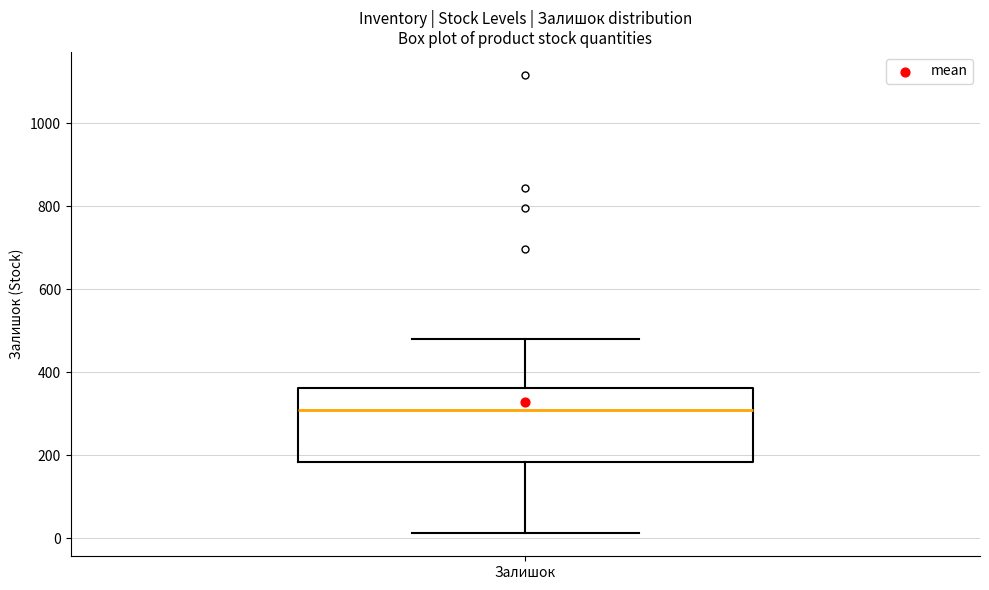

Where does the upper whisker of the box for Залишок end on the y-axis? The values are not printed on the chart, so give them approximately, as read against the axis.

480